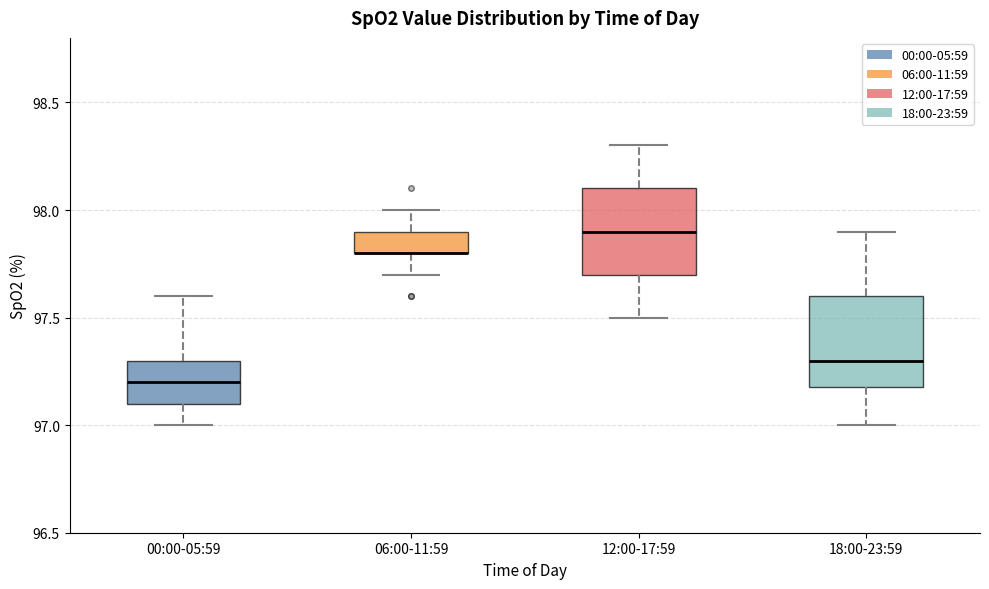

Reading left to right, transcribe this box plot: for each box, give where its median line is, the range the box spans, and where its two whiskers end, as read against the y-axis. The values are not printed on the chart, so give them approximately, as read against the axis.

00:00-05:59: median 97.2, box 97.1 to 97.3, whiskers 97.0 to 97.6
06:00-11:59: median 97.8 (drawn on the box's lower edge), box 97.8 to 97.9, whiskers 97.7 to 98.0
12:00-17:59: median 97.9, box 97.7 to 98.1, whiskers 97.5 to 98.3
18:00-23:59: median 97.3, box 97.2 to 97.6, whiskers 97.0 to 97.9